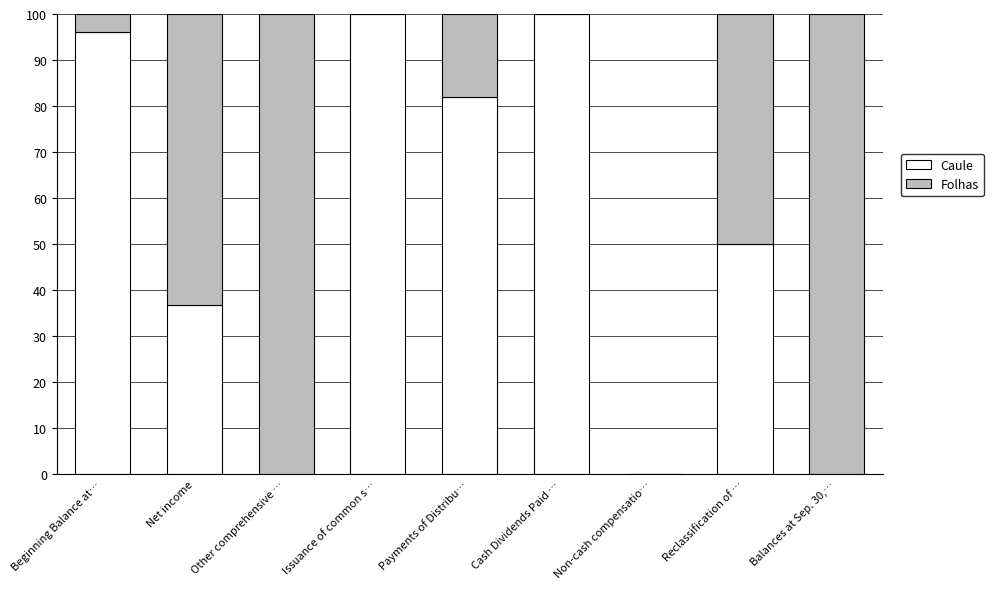

The value of Caule at Reclassification of … is 50.0. True or false?

True